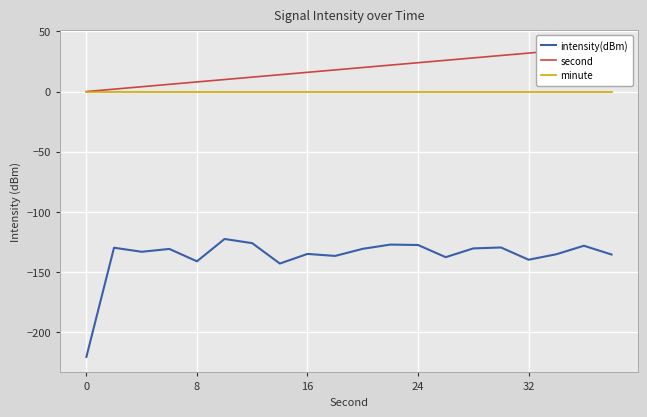

What is the value of the second point at the 9th from the left?

2.0